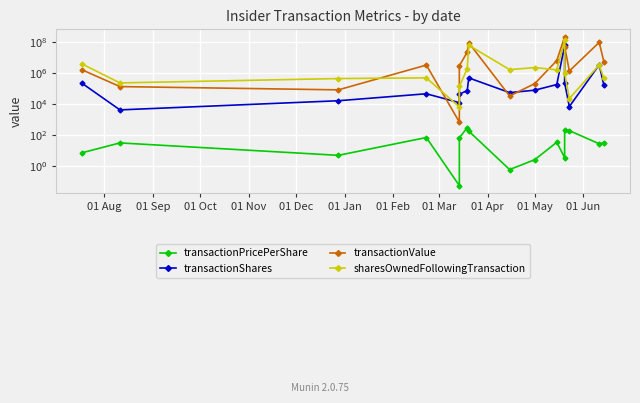

Is the value of transactionPricePerShare at 15 greater than the value of sharesOwnedFollowingTransaction at 01 Jun?

No